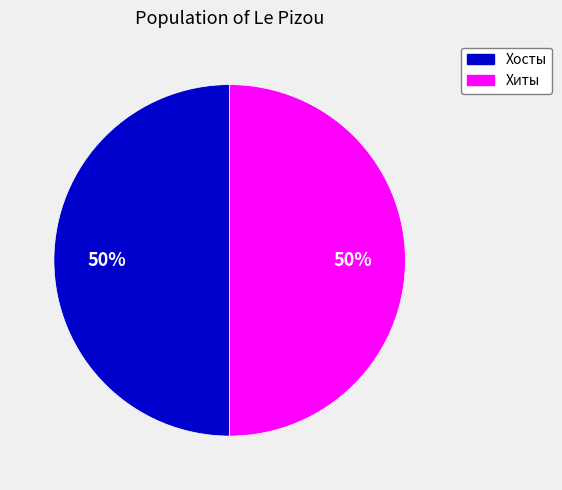

To the nearest percent, what percentage of the pie is Хиты?

50%